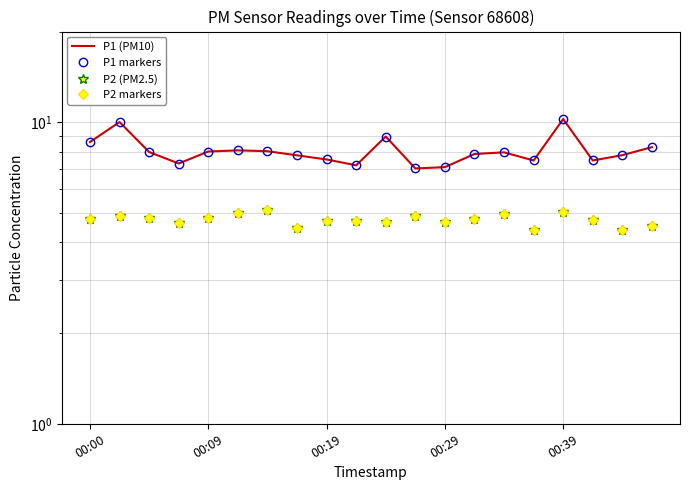

What position from the right is 7?

13